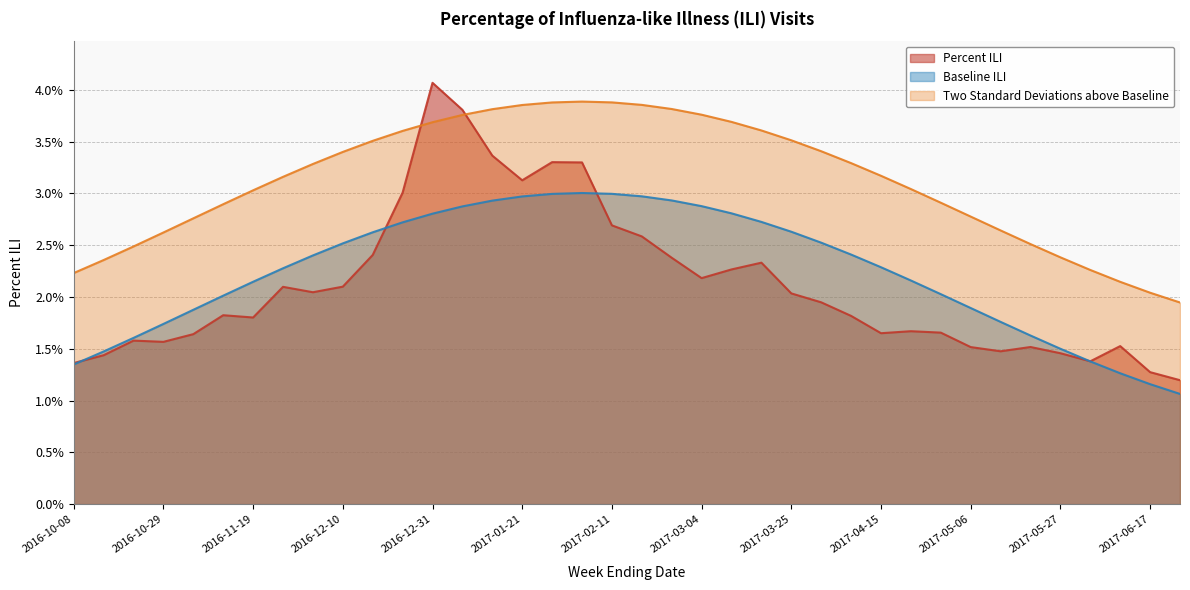

At which category is the sum across all series the highest?

2016-12-31